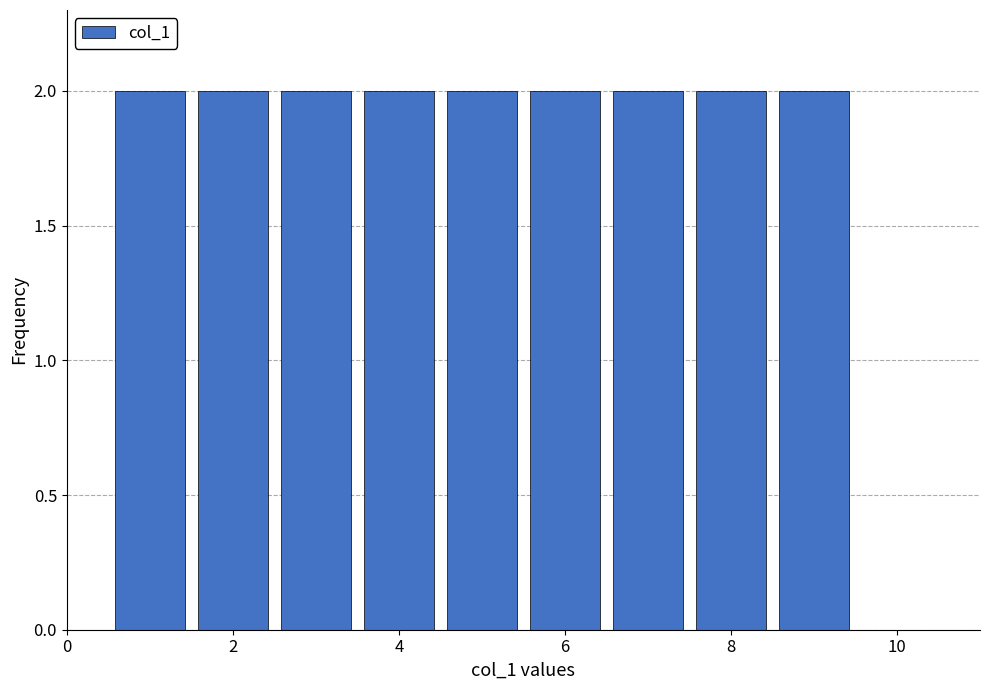

Reading left to right, list every bar in this chart as the range it spans on the x-axis followed by its height. Neither the bar edges nor the heights are printed on the chart, so give them approximately, as read against the axes.

0.5 to 1.5: 2
1.5 to 2.5: 2
2.5 to 3.5: 2
3.5 to 4.5: 2
4.5 to 5.5: 2
5.5 to 6.5: 2
6.5 to 7.5: 2
7.5 to 8.5: 2
8.5 to 9.5: 2
9.5 to 10.5: 0